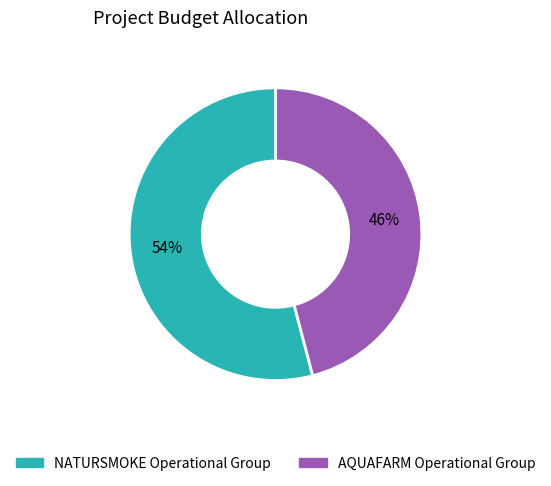

Count the number of slices in the pie.

2